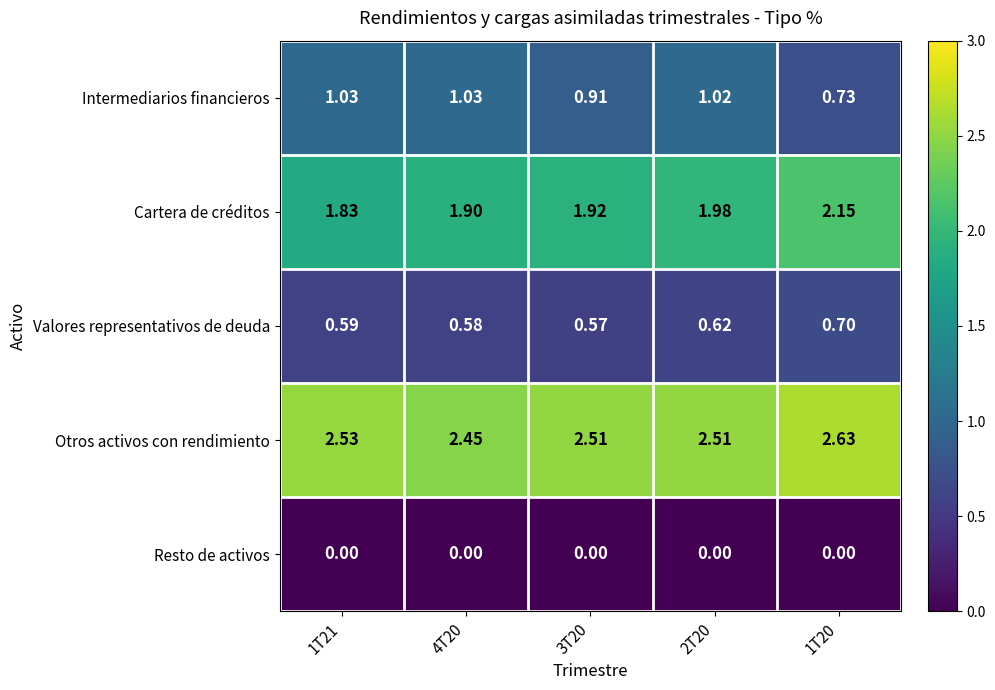

List the series in order of their peak value, highest first.

Otros activos con rendimiento, Cartera de créditos, Intermediarios financieros, Valores representativos de deuda, Resto de activos